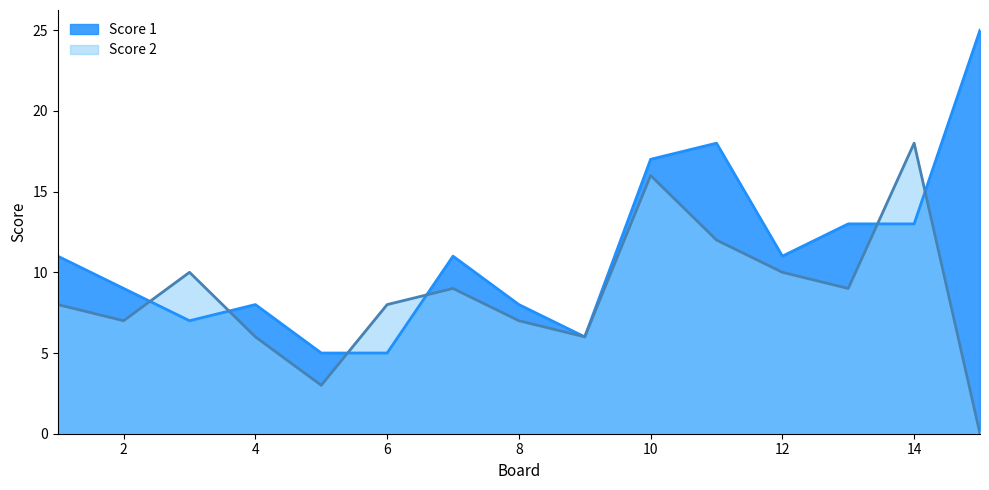

What is the maximum value for Score 2?

18